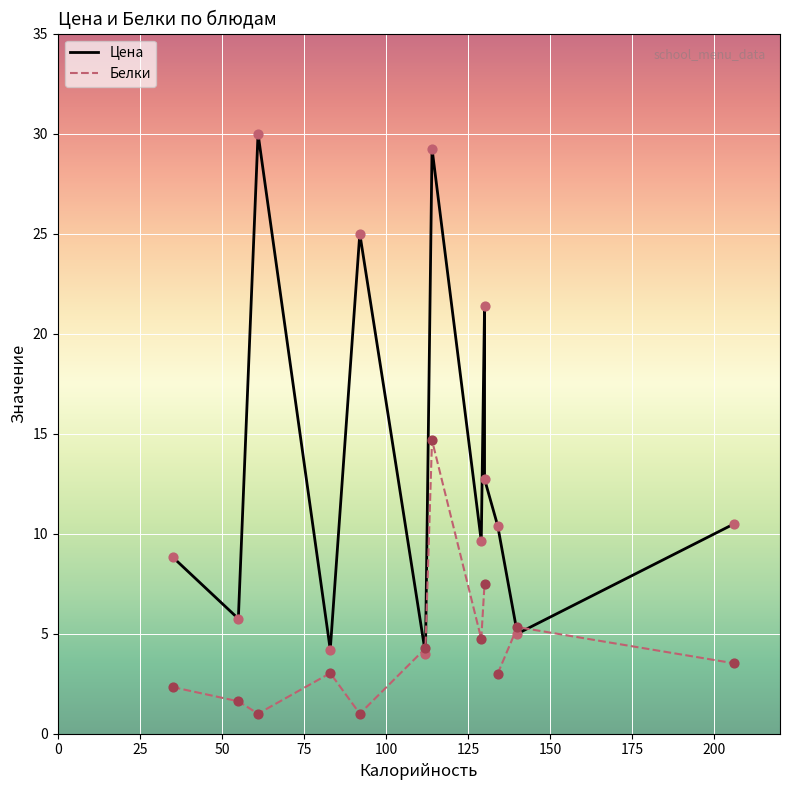

Which series has the largest Y range (max minus min)?

Цена